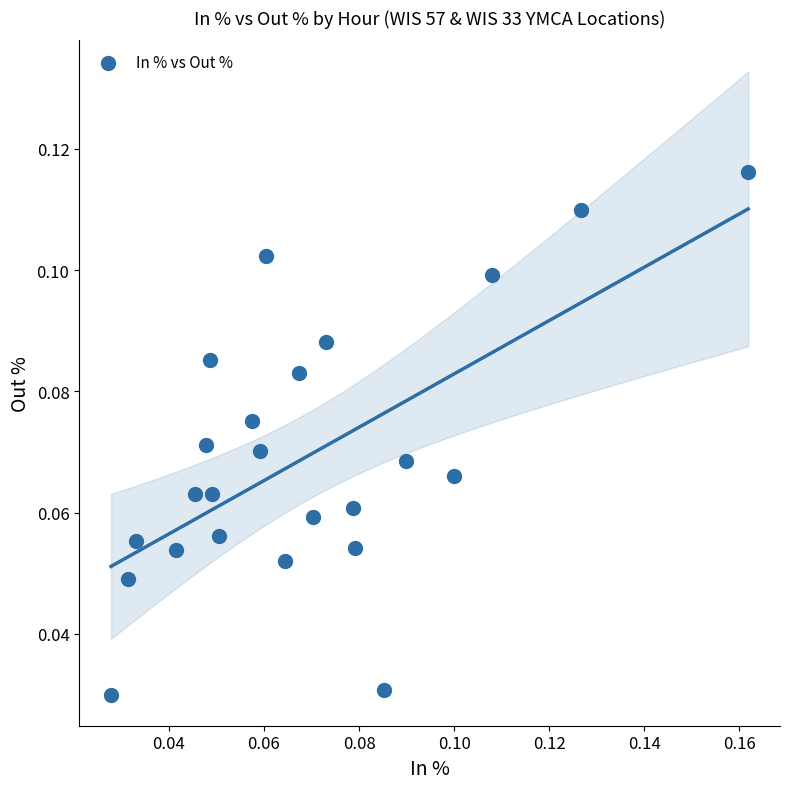

How many points are shown in the scatter plot?

24